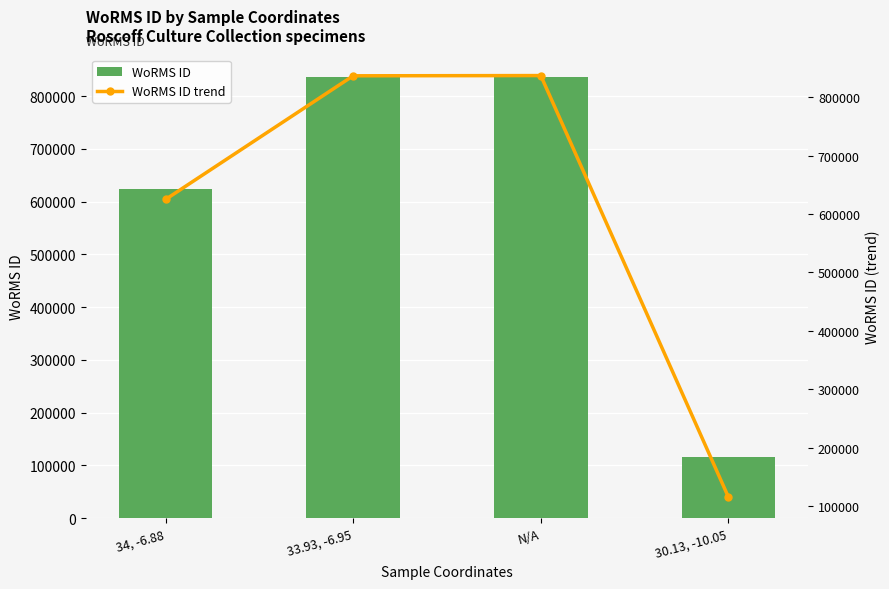

How many distinct data groups are displayed?

2